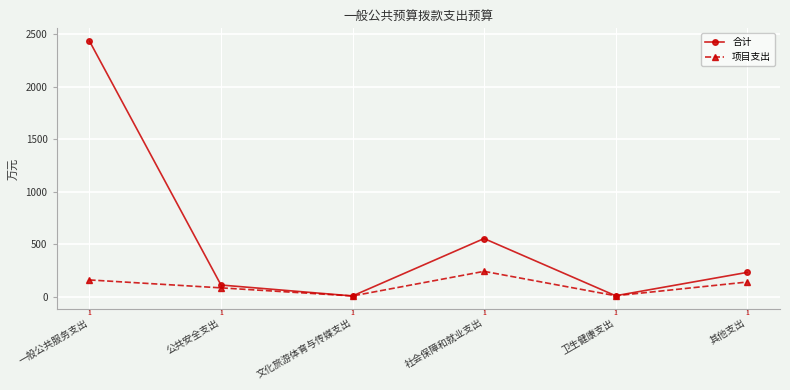

How many data points in 合计 are above 233?

3